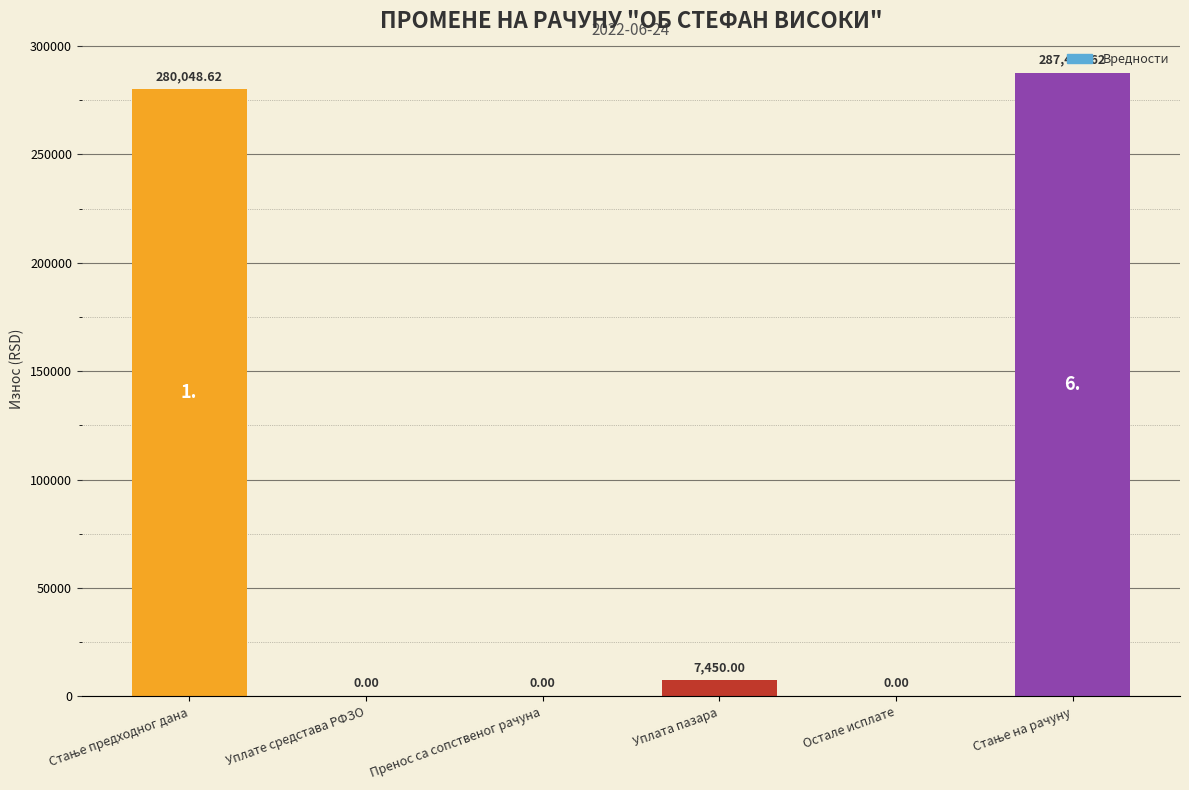

Where is the data nearest to the value 143749?

Уплата пазара